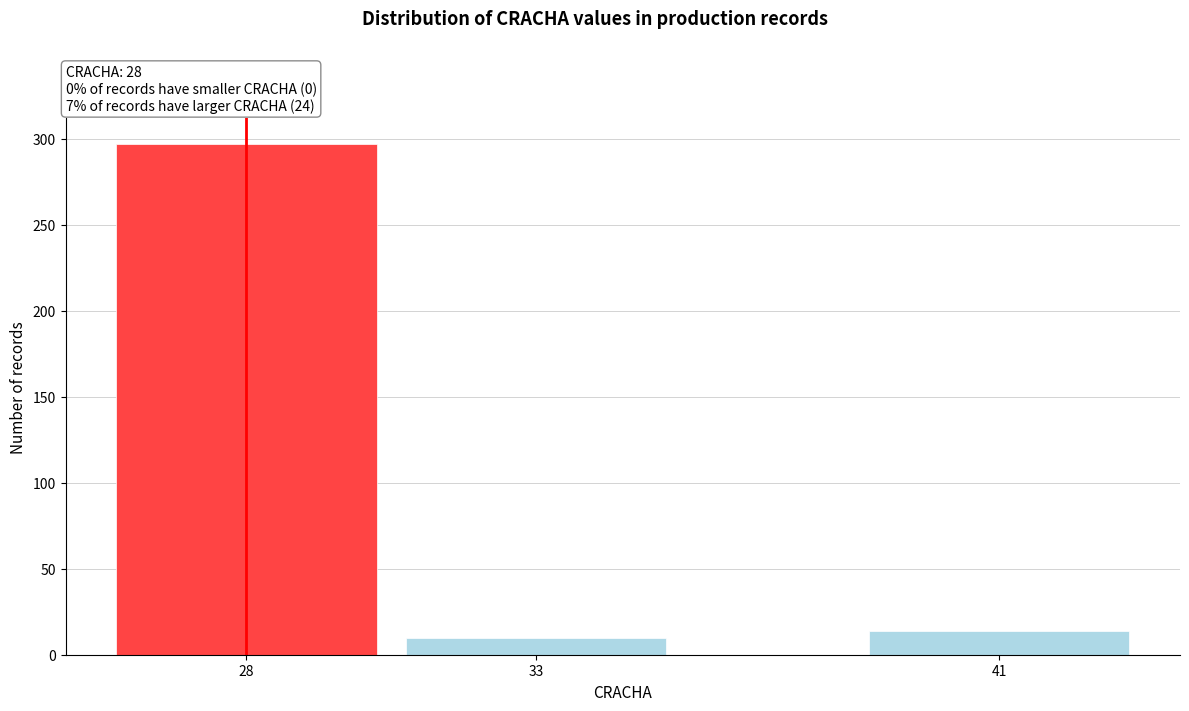

Reading left to right, transcribe all the data shown in this chart.

297	10	14